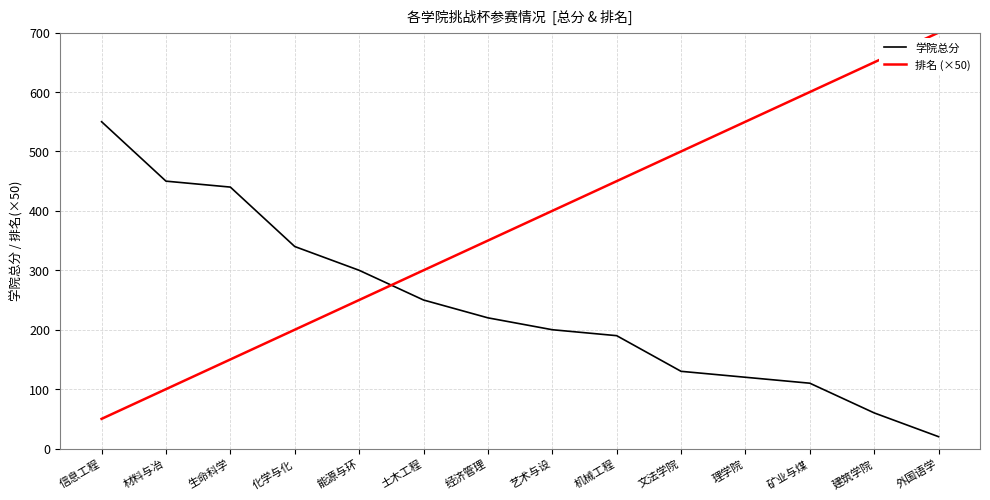

Which series has the largest total across all categories?

排名 (×50)